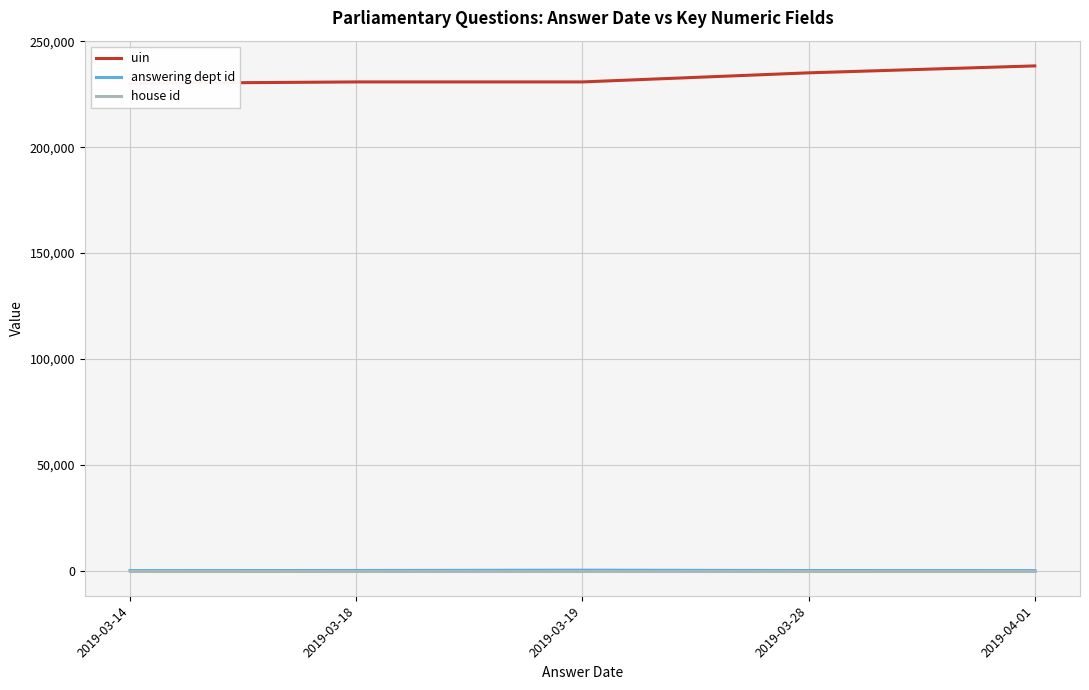

At which label is uin closest to 234238?

2019-03-28